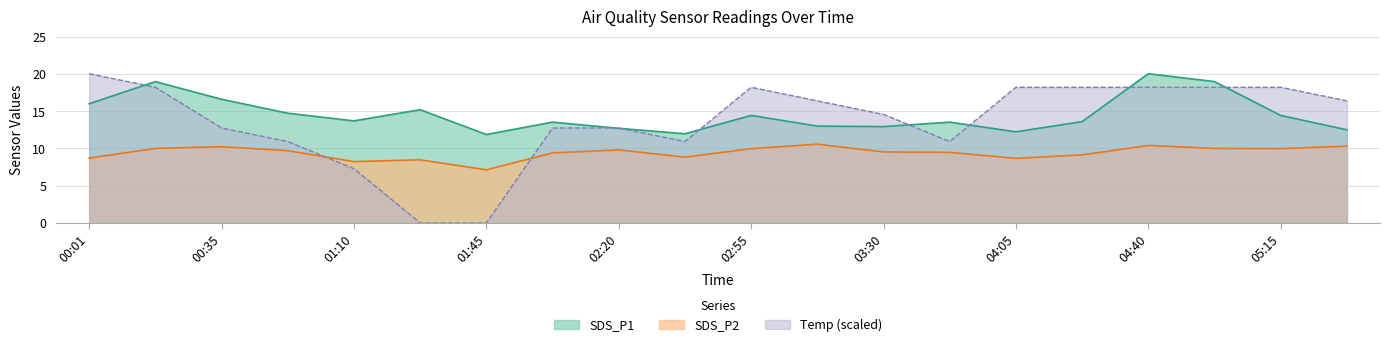

What is the difference between the highest and lowest values at 03:13?

5.8